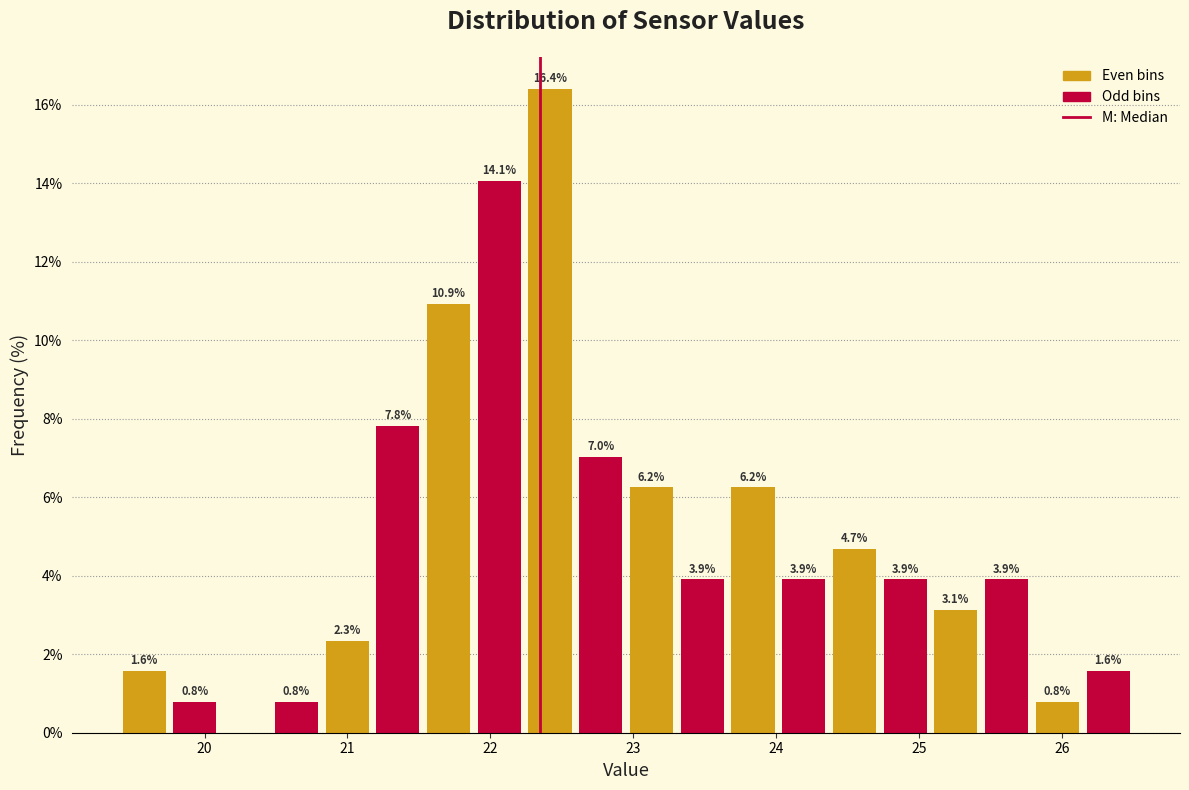

Read against the x-axis, roughly where is the centre of the tallest bar?

22.4